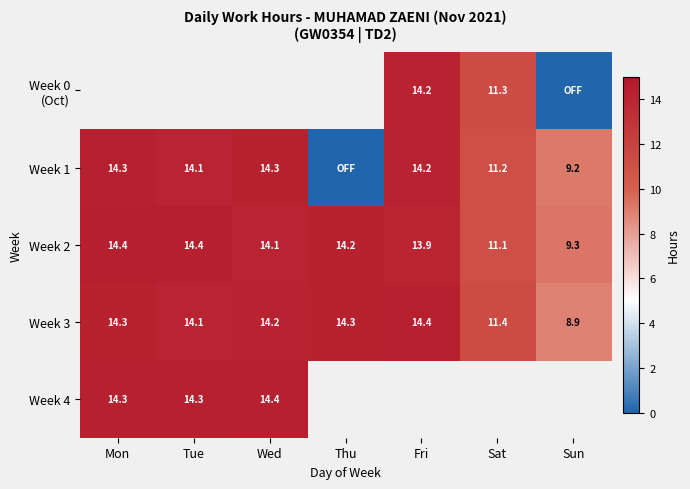

Where is Week 3 nearest to the value 11?

Sat